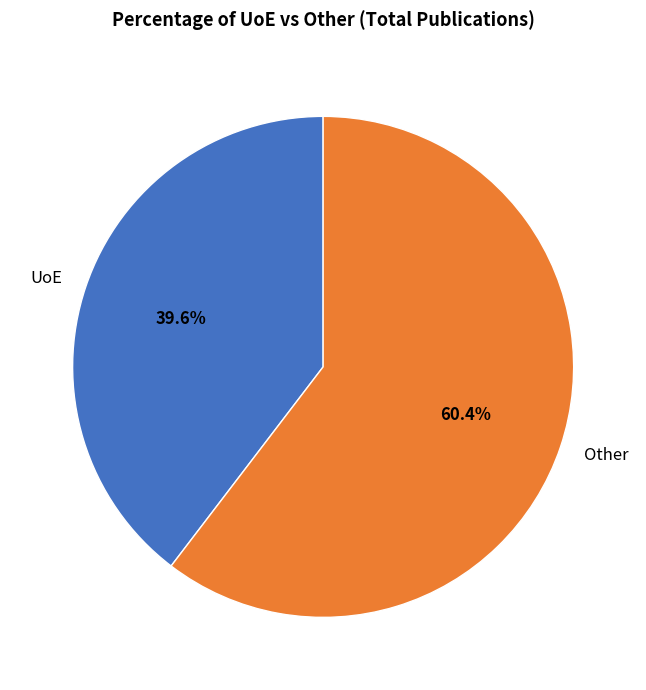

Rank the categories by value from highest to lowest.

Other, UoE